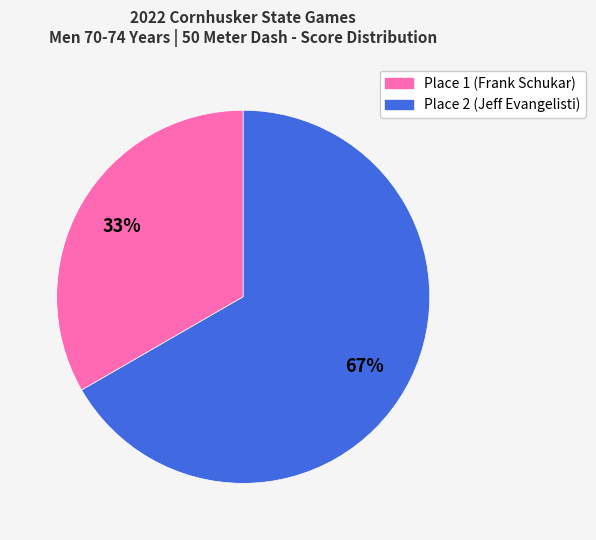

Which has a higher value, Place 2 (Jeff Evangelisti) or Place 1 (Frank Schukar)?

Place 2 (Jeff Evangelisti)